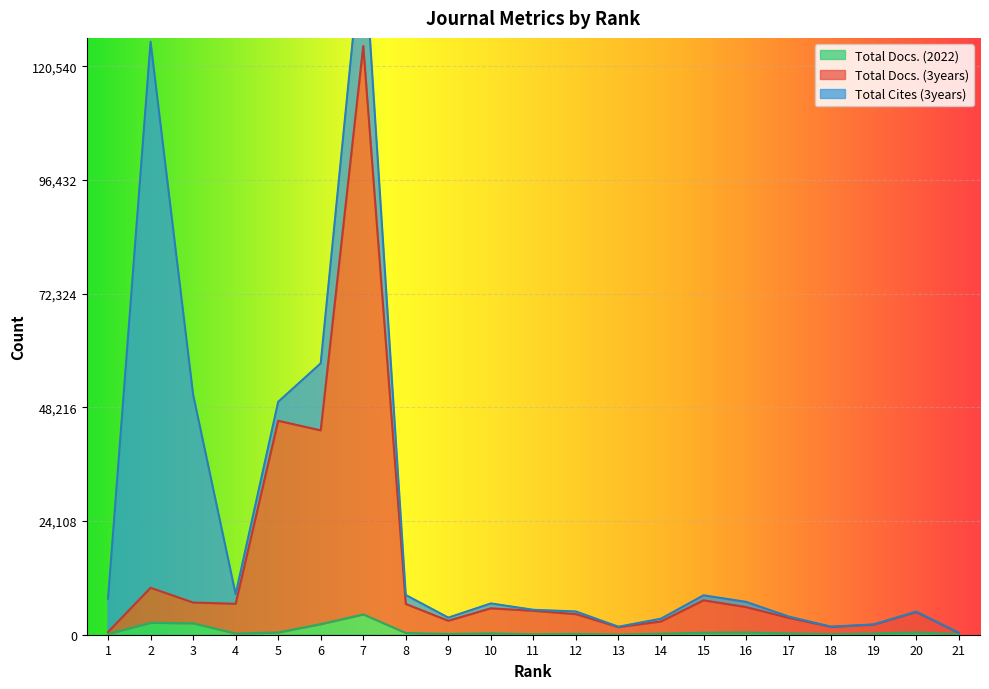

At which category does Total Docs. (3years) reach its first local peak?

2